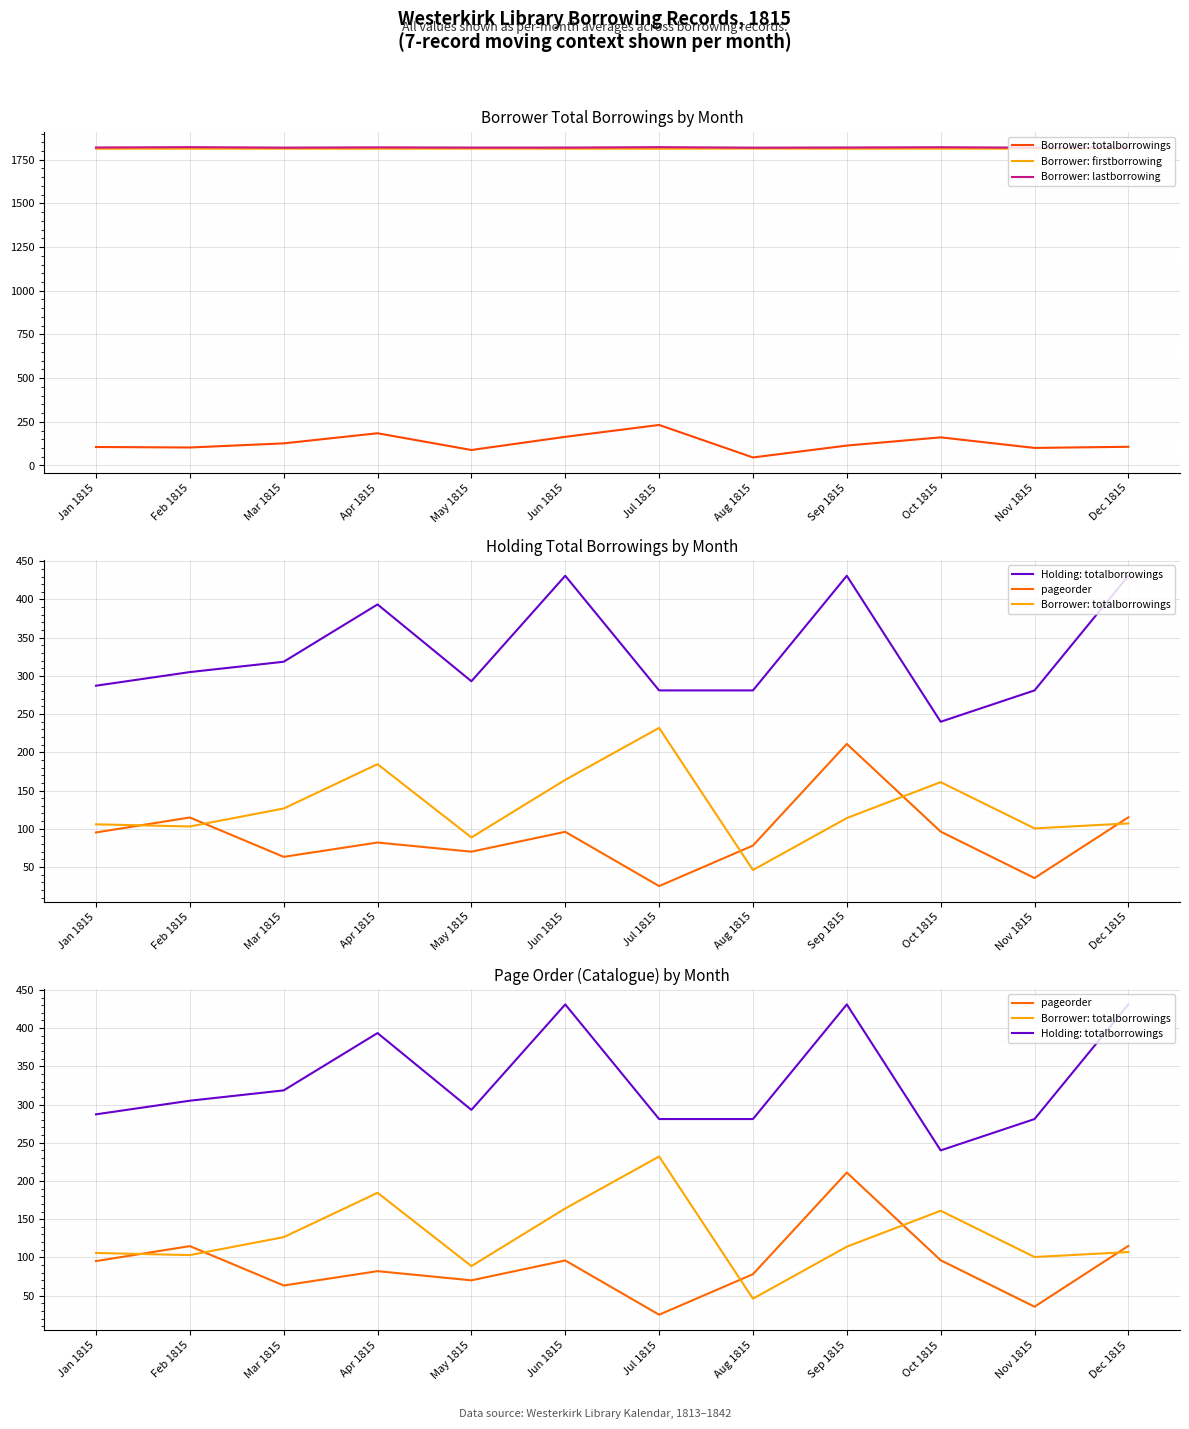

At which category is the sum across all series the highest?

Sep 1815